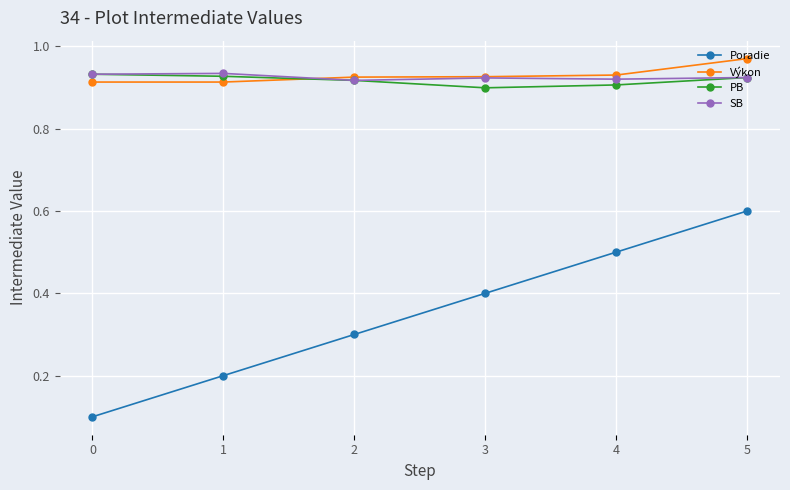

What is the value of the Poradie point at the 6th from the left?

0.6